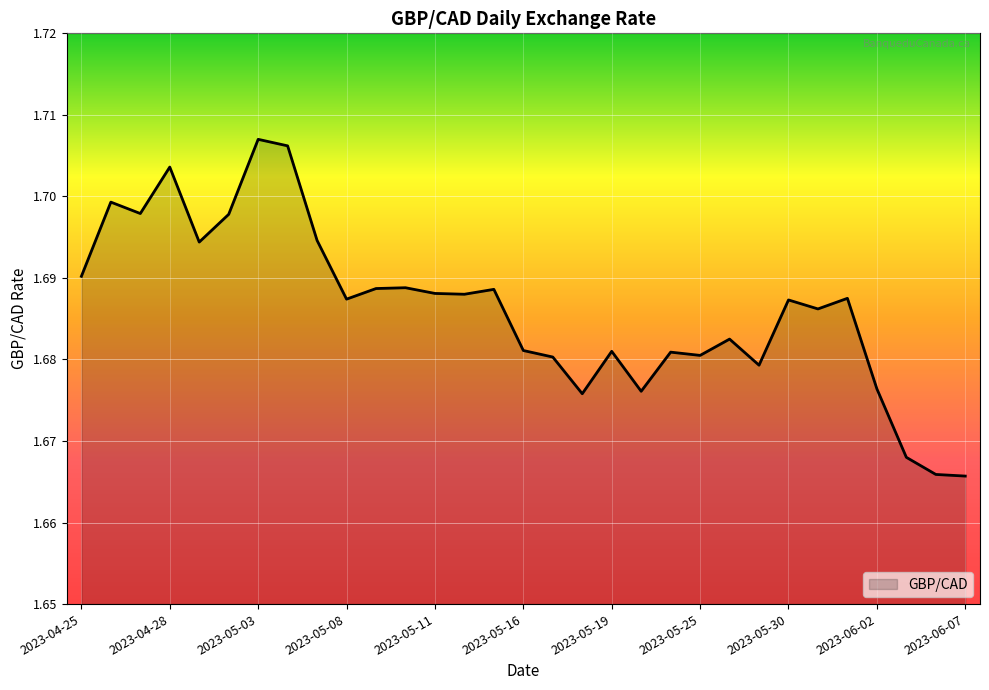

How many categories are shown in the chart?

31